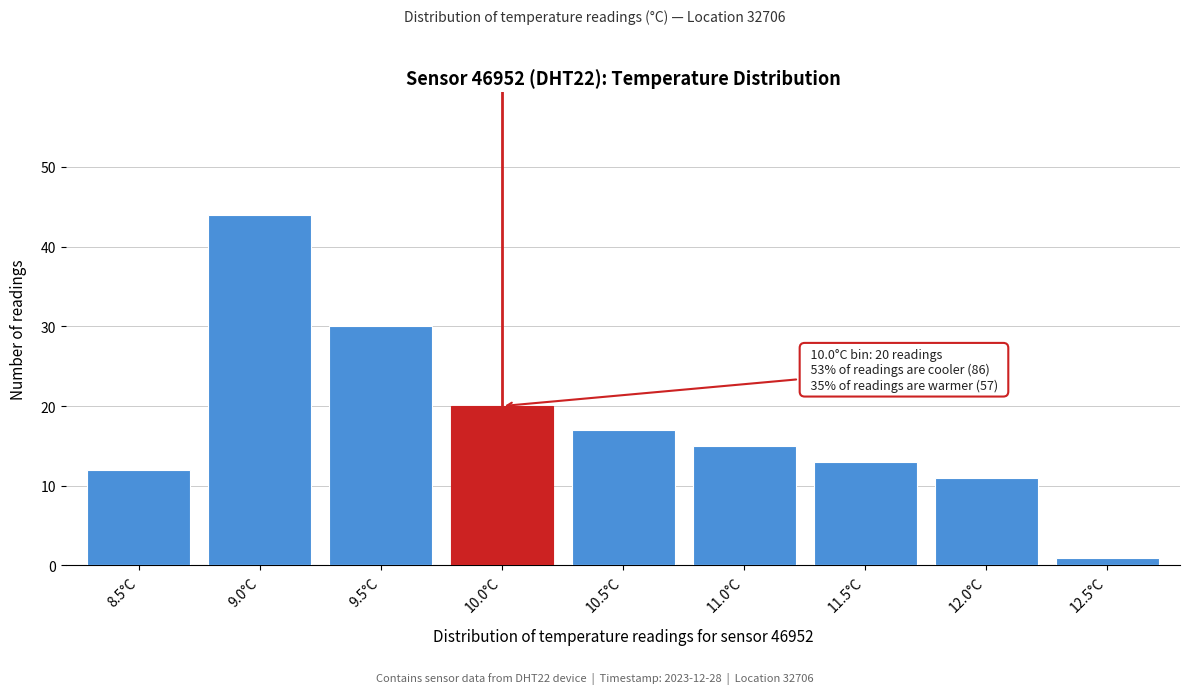

Reading left to right, transcribe all the data shown in this chart.

8.5°C=12	9.0°C=44	9.5°C=30	10.0°C=20	10.5°C=17	11.0°C=15	11.5°C=13	12.0°C=11	12.5°C=1